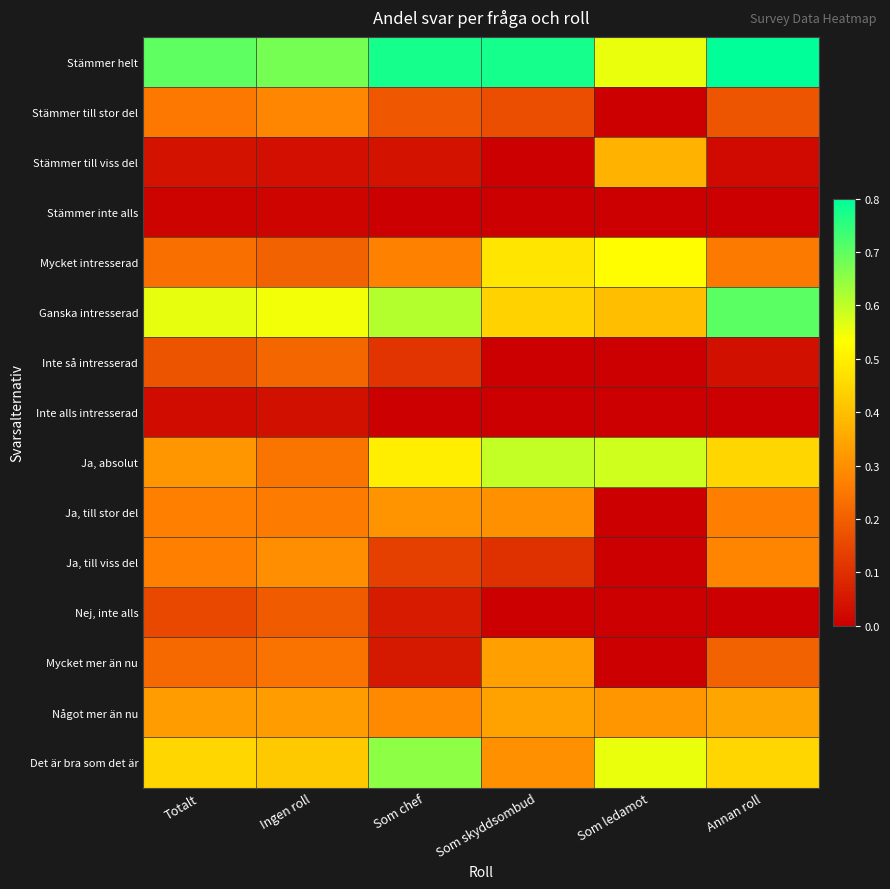

How many categories are shown in the chart?

6